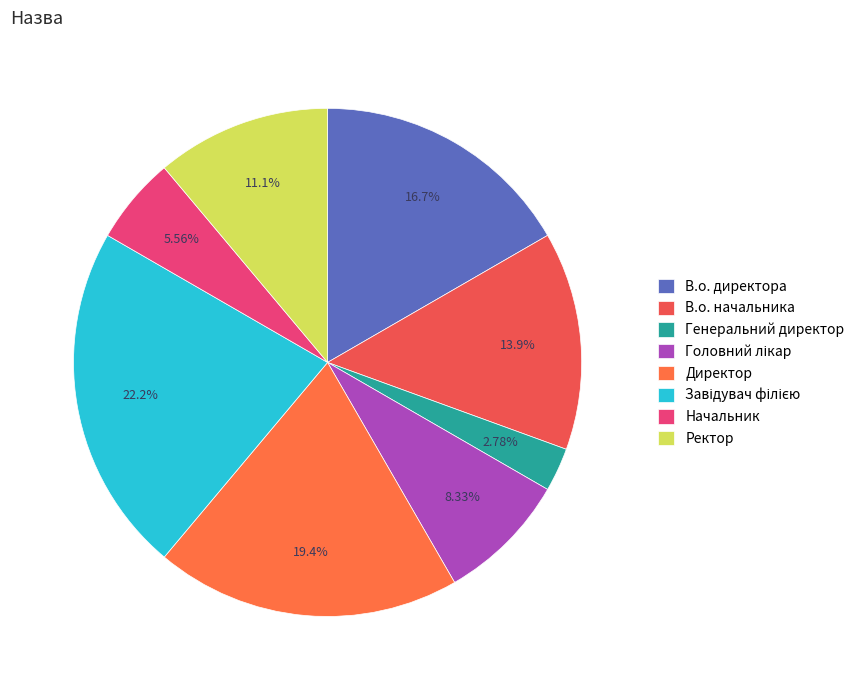

To the nearest percent, what is the difference between the largest and smallest slice percentages?

19%